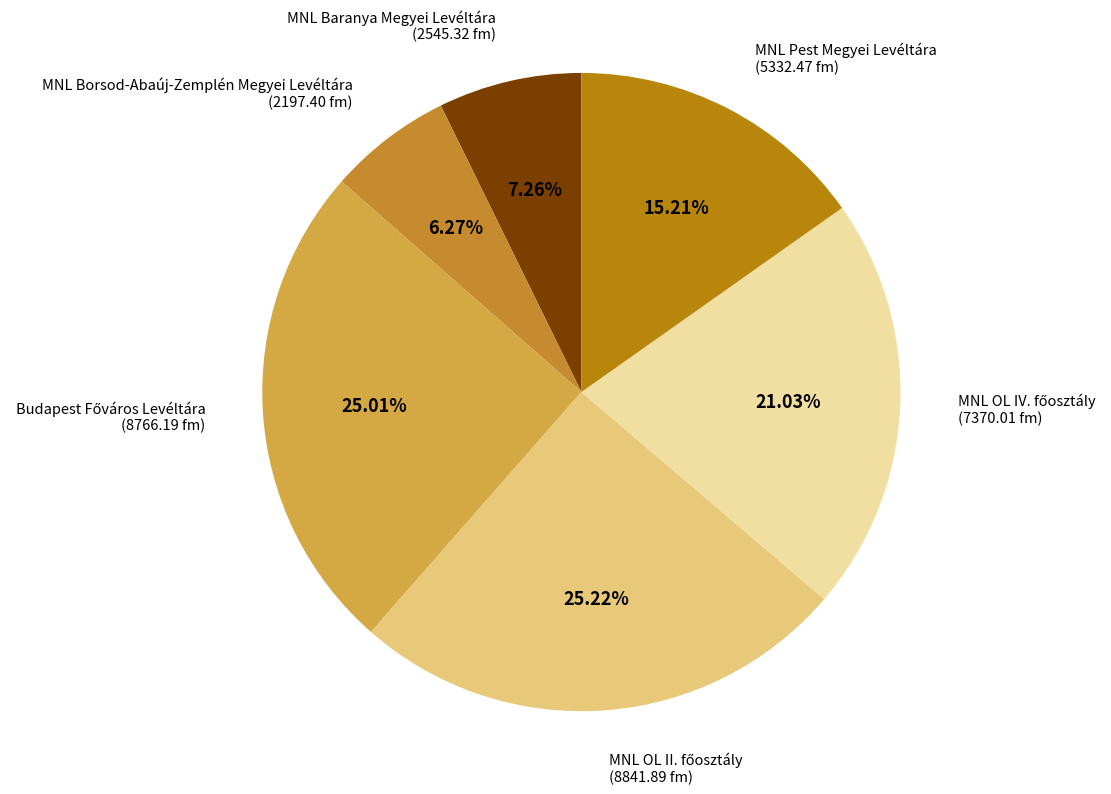

Count the number of slices in the pie.

6